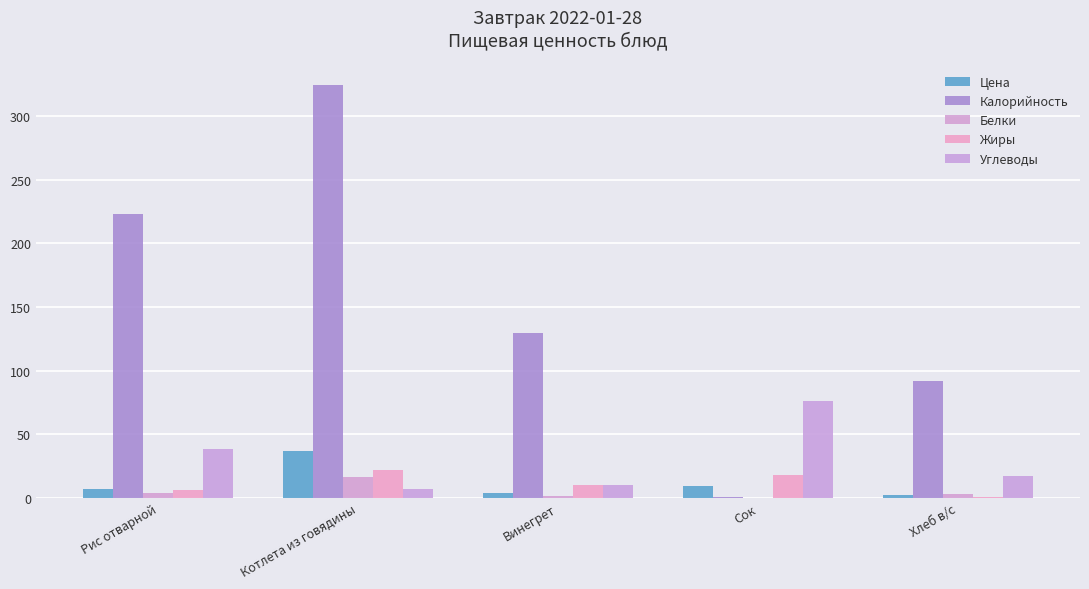

How many groups of bars are there?

5